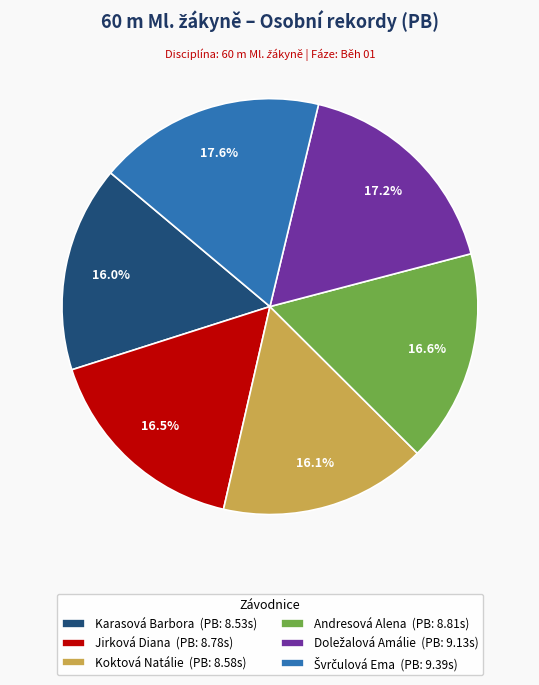

How many slices are in this pie chart?

6